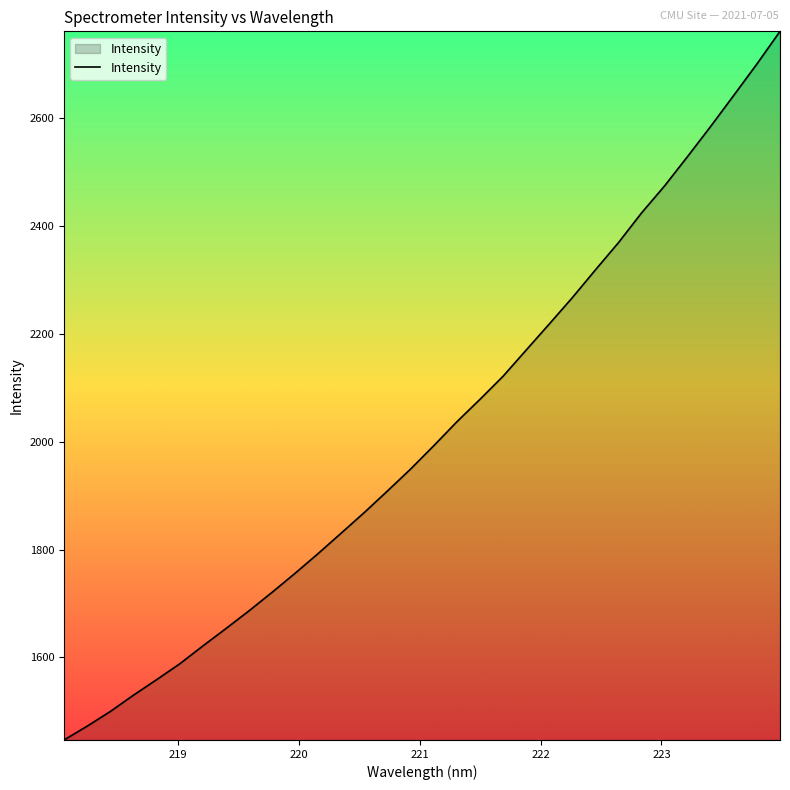

What is the minimum value shown in the chart?

1446.9